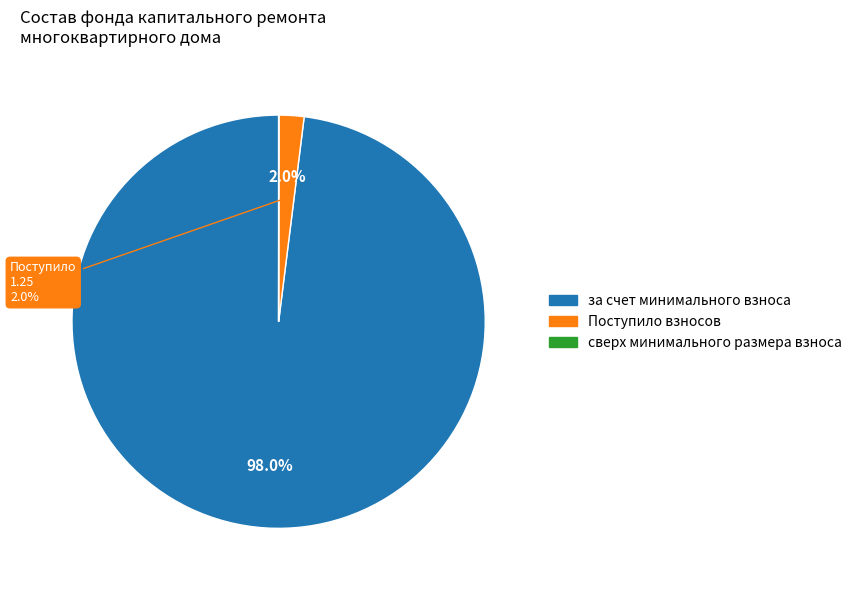

How much of the chart is everything except Поступило взносов?

98.0%